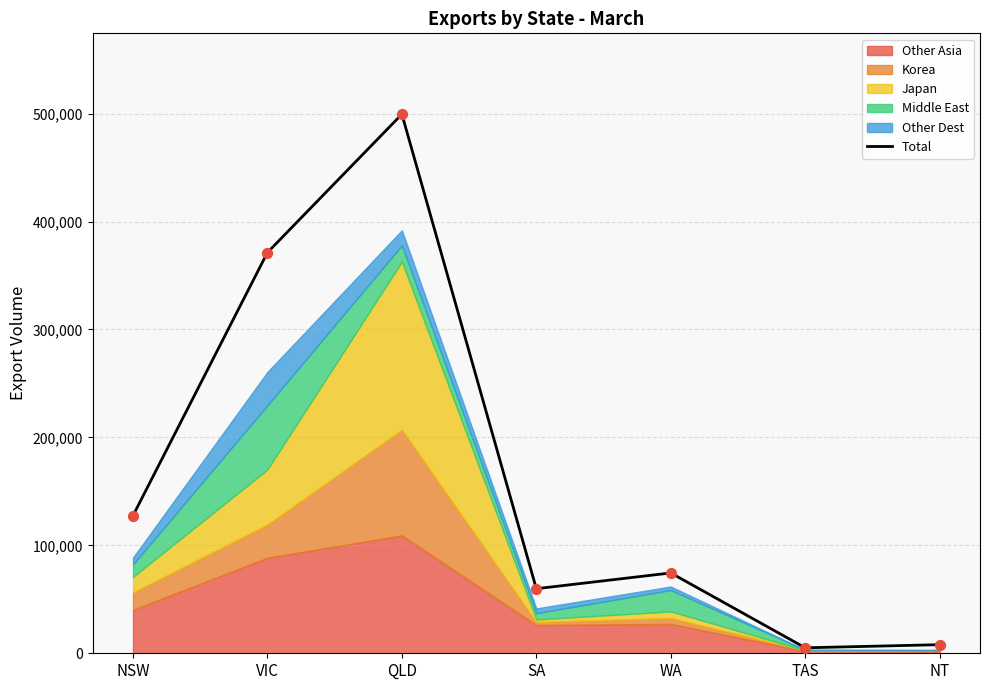

Which has a higher value, NT or TAS?

NT